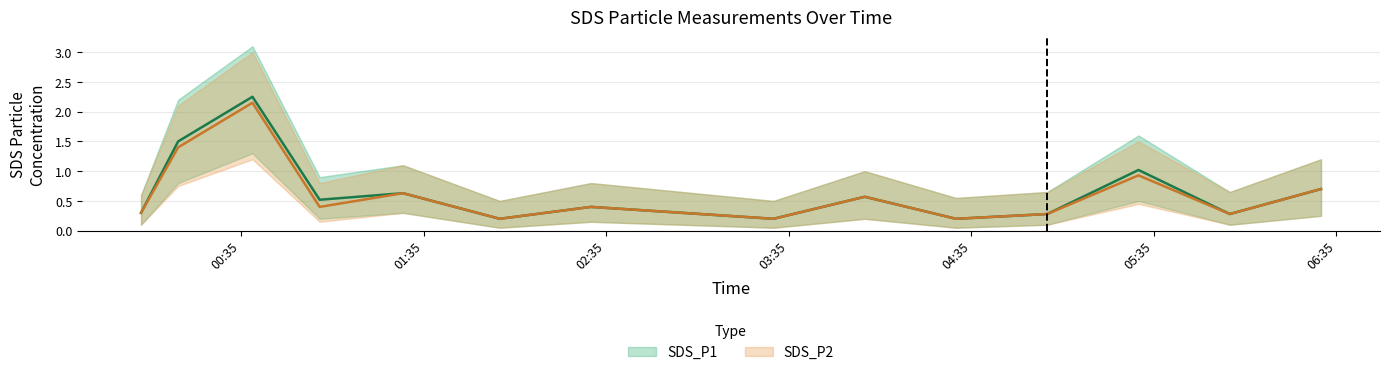

Reading left to right, transcribe all the data shown in this chart.

SDS_P1: 2022/08/25 00:02:05=0.3	2022/08/25 00:14:17=1.5	2022/08/25 00:38:43=2.2	2022/08/25 01:00:48=0.5	2022/08/25 01:28:12=0.6	2022/08/25 02:00:00=0.2	2022/08/25 02:30:00=0.4	2022/08/25 03:00:00=0.3	2022/08/25 03:30:00=0.2	2022/08/25 04:00:00=0.6	2022/08/25 04:30:00=0.2	2022/08/25 05:00:00=0.3	2022/08/25 05:30:00=1.0	2022/08/25 06:00:00=0.3	2022/08/25 06:30:00=0.7
SDS_P2: 2022/08/25 00:02:05=0.3	2022/08/25 00:14:17=1.4	2022/08/25 00:38:43=2.1	2022/08/25 01:00:48=0.4	2022/08/25 01:28:12=0.6	2022/08/25 02:00:00=0.2	2022/08/25 02:30:00=0.4	2022/08/25 03:00:00=0.3	2022/08/25 03:30:00=0.2	2022/08/25 04:00:00=0.6	2022/08/25 04:30:00=0.2	2022/08/25 05:00:00=0.3	2022/08/25 05:30:00=0.9	2022/08/25 06:00:00=0.3	2022/08/25 06:30:00=0.7
SDS_P1_upper: 2022/08/25 00:02:05=0.6	2022/08/25 00:14:17=2.2	2022/08/25 00:38:43=3.1	2022/08/25 01:00:48=0.9	2022/08/25 01:28:12=1.1	2022/08/25 02:00:00=0.5	2022/08/25 02:30:00=0.8	2022/08/25 03:00:00=0.7	2022/08/25 03:30:00=0.5	2022/08/25 04:00:00=1.0	2022/08/25 04:30:00=0.6	2022/08/25 05:00:00=0.7	2022/08/25 05:30:00=1.6	2022/08/25 06:00:00=0.7	2022/08/25 06:30:00=1.2
SDS_P2_upper: 2022/08/25 00:02:05=0.6	2022/08/25 00:14:17=2.1	2022/08/25 00:38:43=3.0	2022/08/25 01:00:48=0.8	2022/08/25 01:28:12=1.1	2022/08/25 02:00:00=0.5	2022/08/25 02:30:00=0.8	2022/08/25 03:00:00=0.7	2022/08/25 03:30:00=0.5	2022/08/25 04:00:00=1.0	2022/08/25 04:30:00=0.6	2022/08/25 05:00:00=0.7	2022/08/25 05:30:00=1.5	2022/08/25 06:00:00=0.7	2022/08/25 06:30:00=1.2
SDS_P1_lower: 2022/08/25 00:02:05=0.1	2022/08/25 00:14:17=0.8	2022/08/25 00:38:43=1.3	2022/08/25 01:00:48=0.2	2022/08/25 01:28:12=0.3	2022/08/25 02:00:00=0.1	2022/08/25 02:30:00=0.1	2022/08/25 03:00:00=0.1	2022/08/25 03:30:00=0.1	2022/08/25 04:00:00=0.2	2022/08/25 04:30:00=0.1	2022/08/25 05:00:00=0.1	2022/08/25 05:30:00=0.5	2022/08/25 06:00:00=0.1	2022/08/25 06:30:00=0.2
SDS_P2_lower: 2022/08/25 00:02:05=0.1	2022/08/25 00:14:17=0.8	2022/08/25 00:38:43=1.2	2022/08/25 01:00:48=0.1	2022/08/25 01:28:12=0.3	2022/08/25 02:00:00=0.1	2022/08/25 02:30:00=0.1	2022/08/25 03:00:00=0.1	2022/08/25 03:30:00=0.1	2022/08/25 04:00:00=0.2	2022/08/25 04:30:00=0.1	2022/08/25 05:00:00=0.1	2022/08/25 05:30:00=0.5	2022/08/25 06:00:00=0.1	2022/08/25 06:30:00=0.2